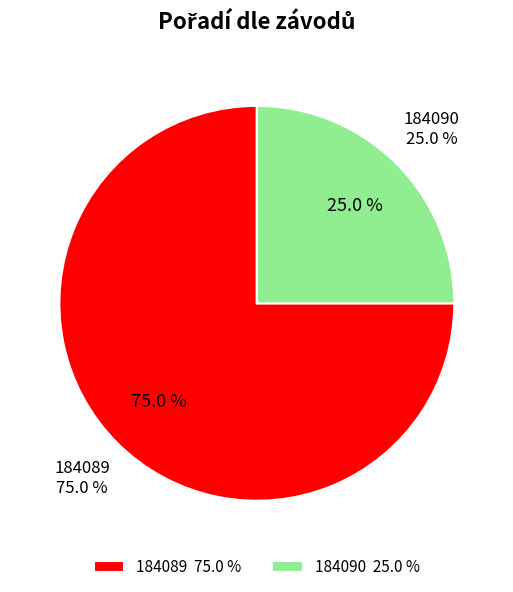

Combined, do 184089 and 184090 account for over 50%?

Yes